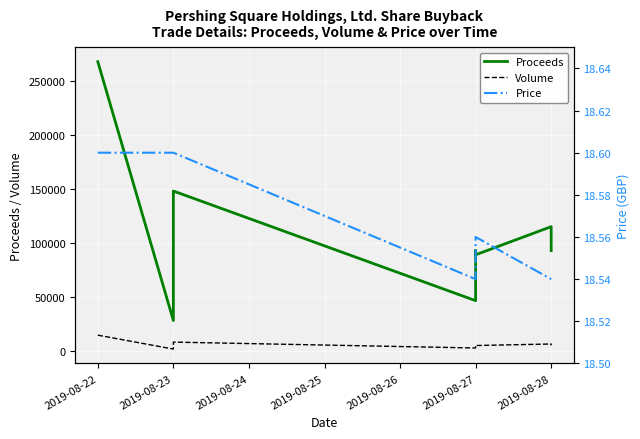

Which series changed the most between 2019-08-23 and 2019-08-27?

Proceeds